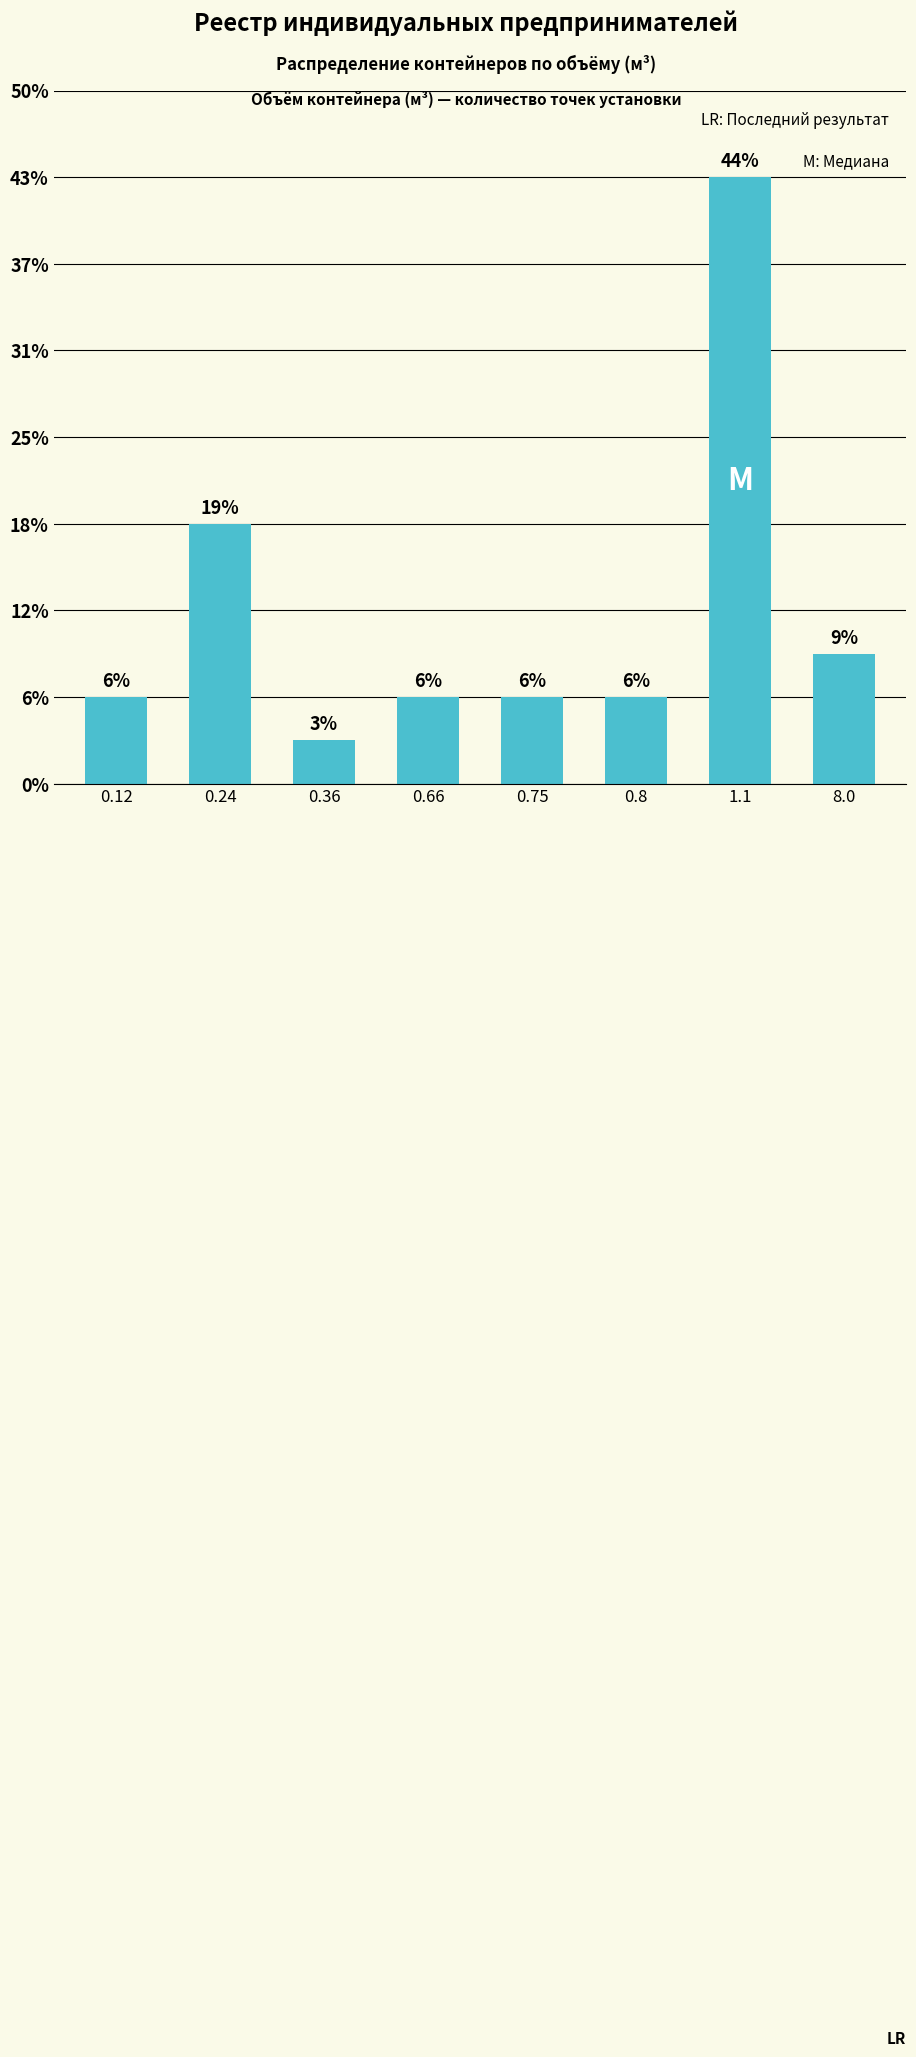

What is the ratio of the value at 0.24 to the value at 0.36?

6.0